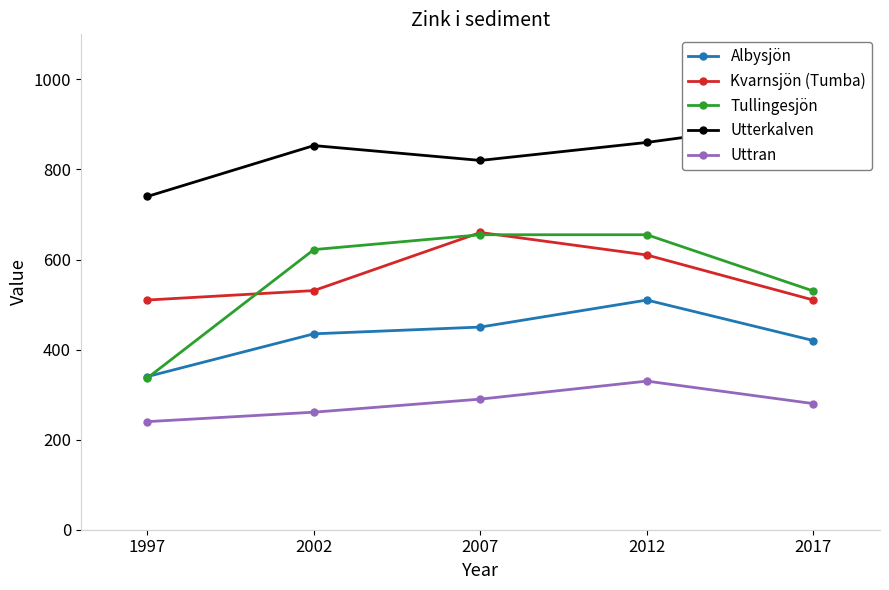

How many interior local peaks does the Albysjön series have?

1